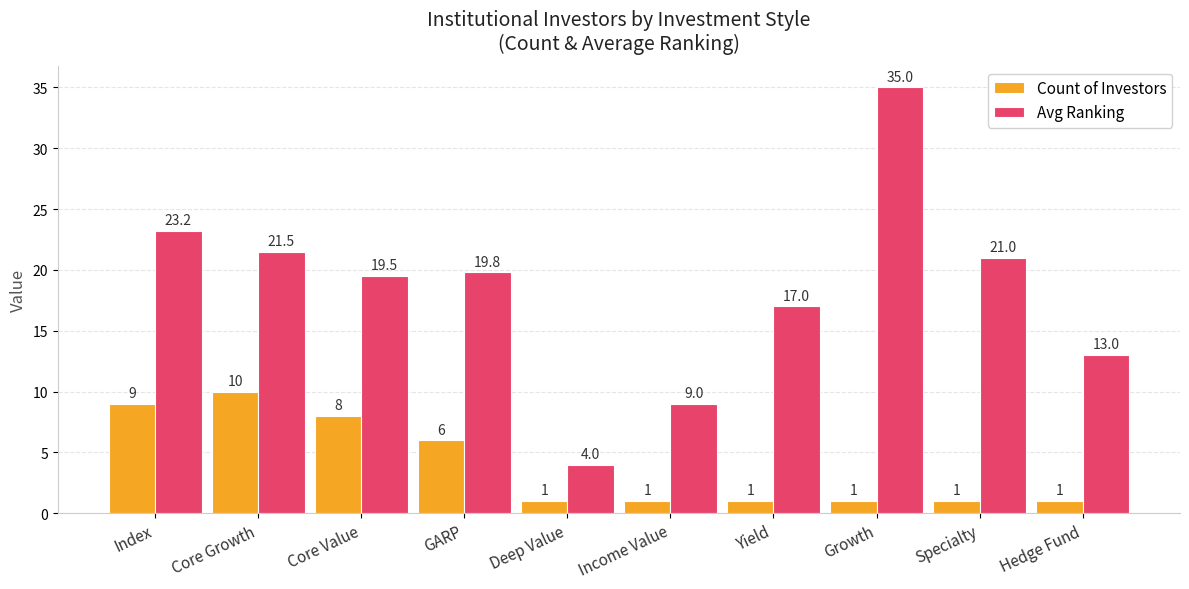

What is the value of the Avg Ranking bar at the 1st from the left?

23.2